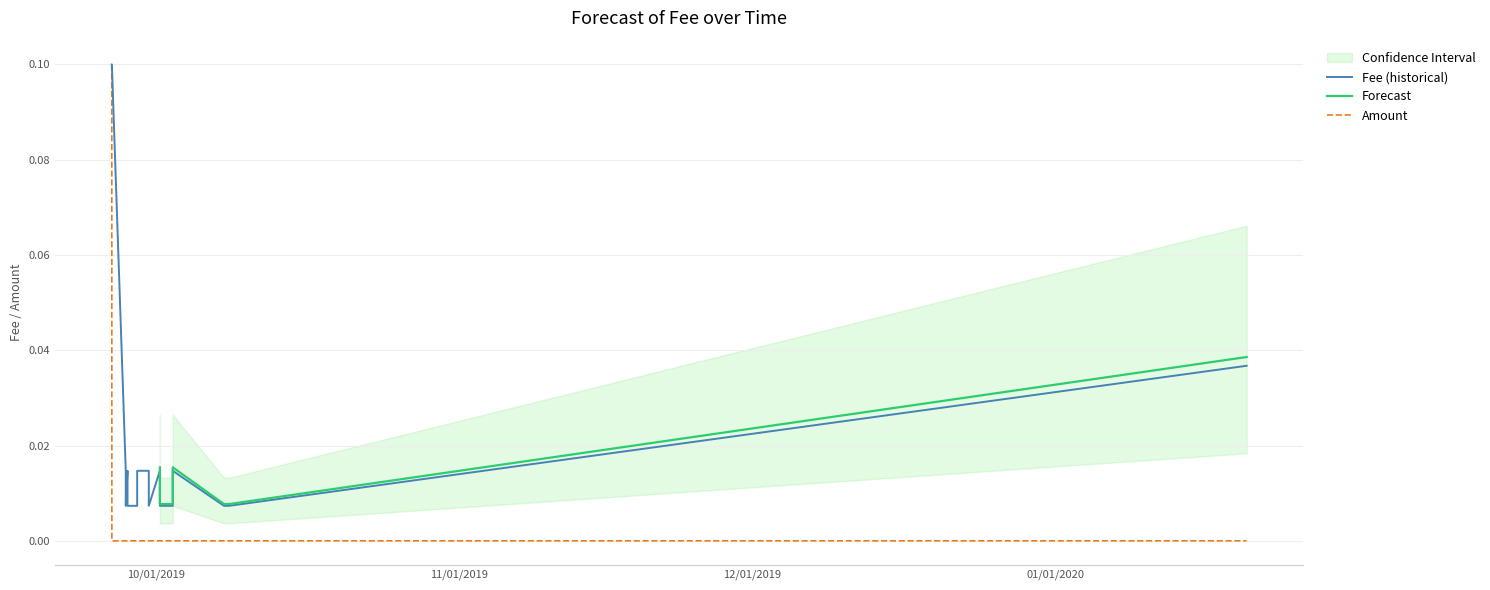

How many interior local peaks does the Fee series have?

3